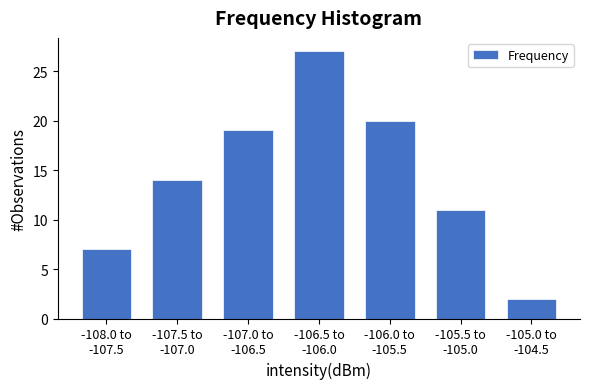

Reading left to right, what are all the values shown in this chart?

7	14	19	27	20	11	2